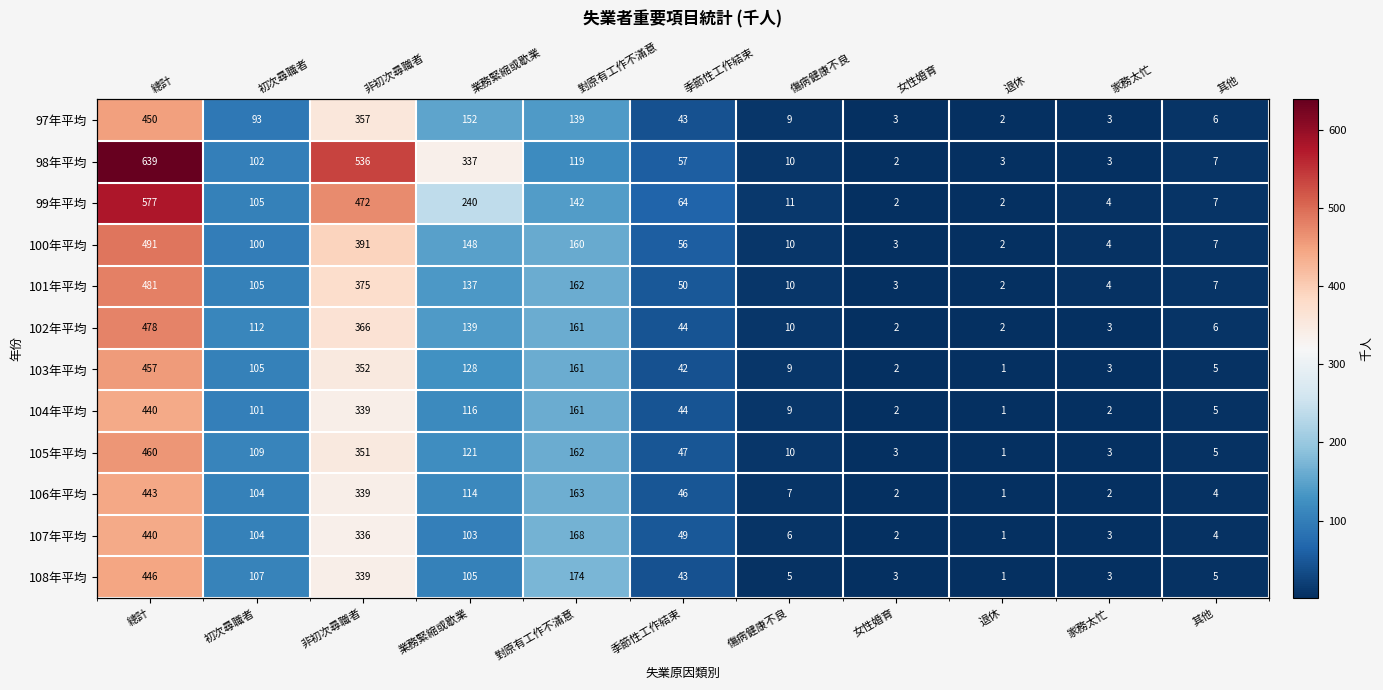

Which series has the largest total across all categories?

98年平均